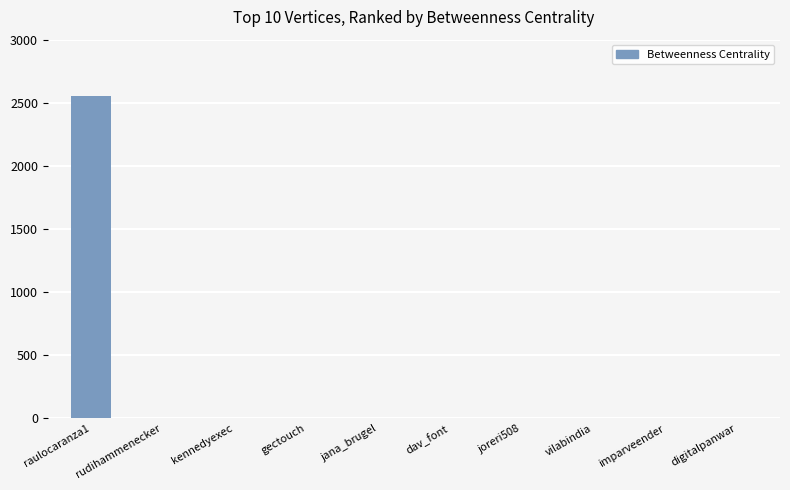

At which category does the chart reach its peak across all series?

raulocaranza1